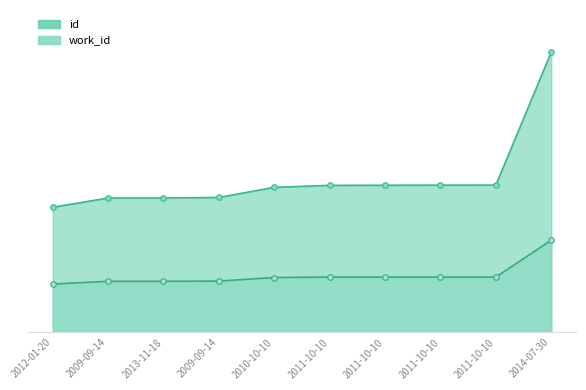

The value of work_id at 2011-10-10 is 4802. True or false?

True